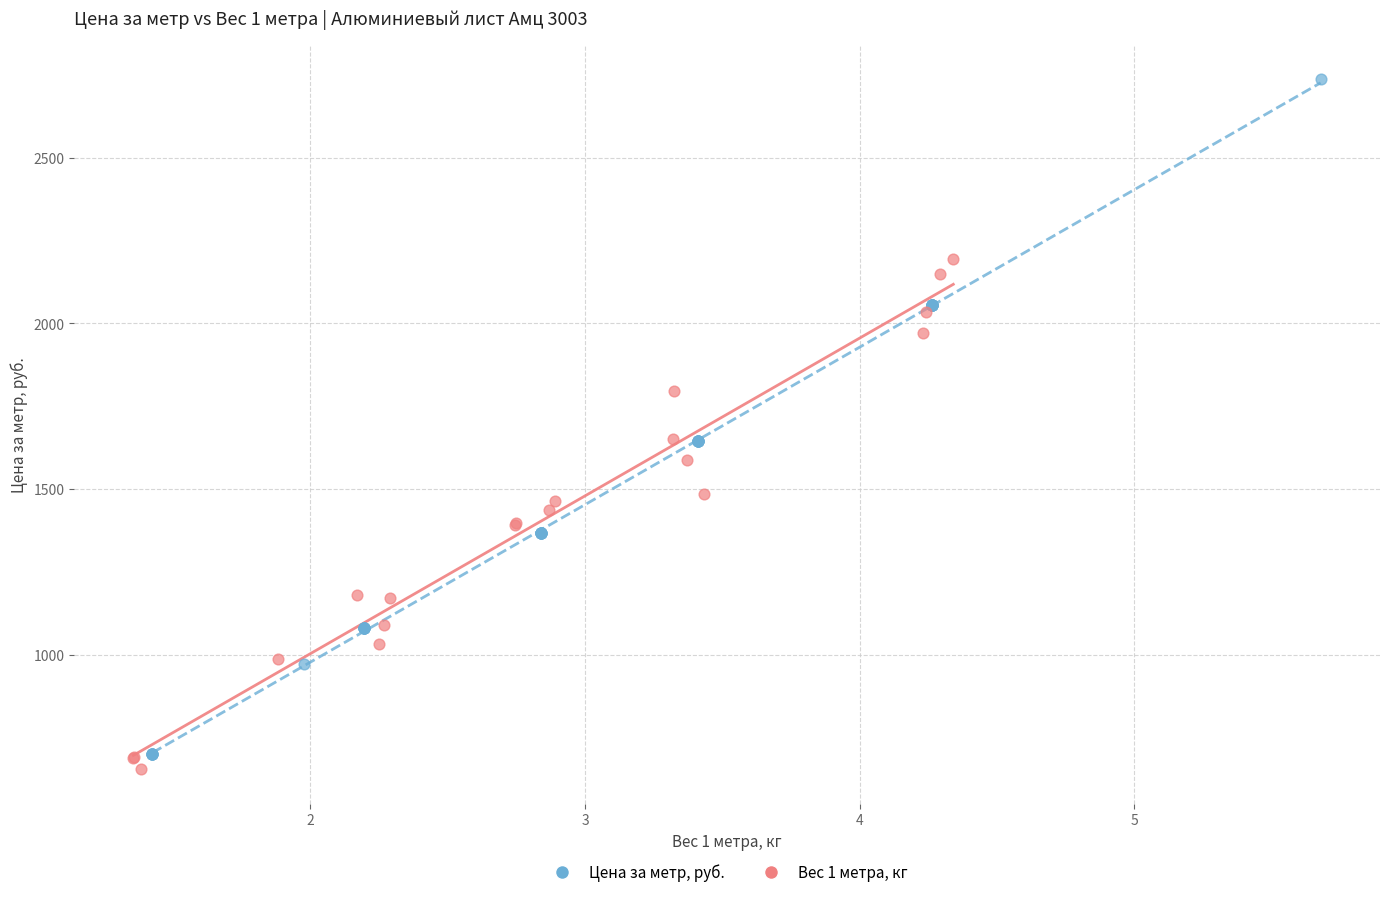

Which series contains the highest Y value?

Цена за метр, руб.